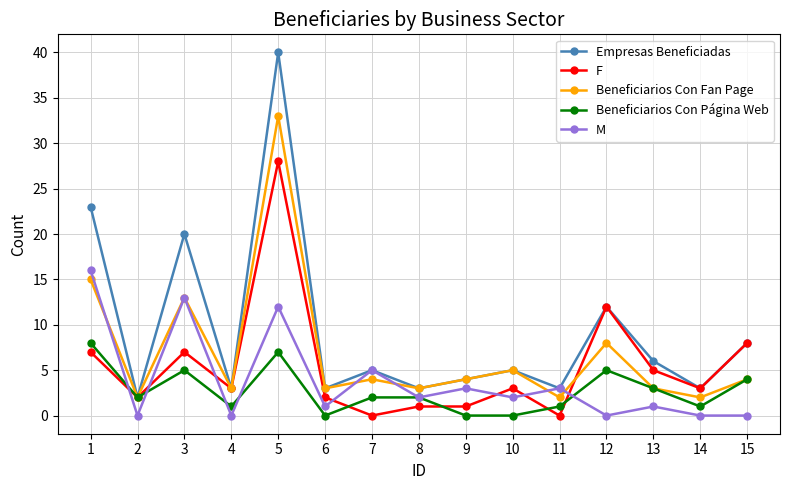

At which label does Beneficiarios Con Fan Page reach its peak?

5